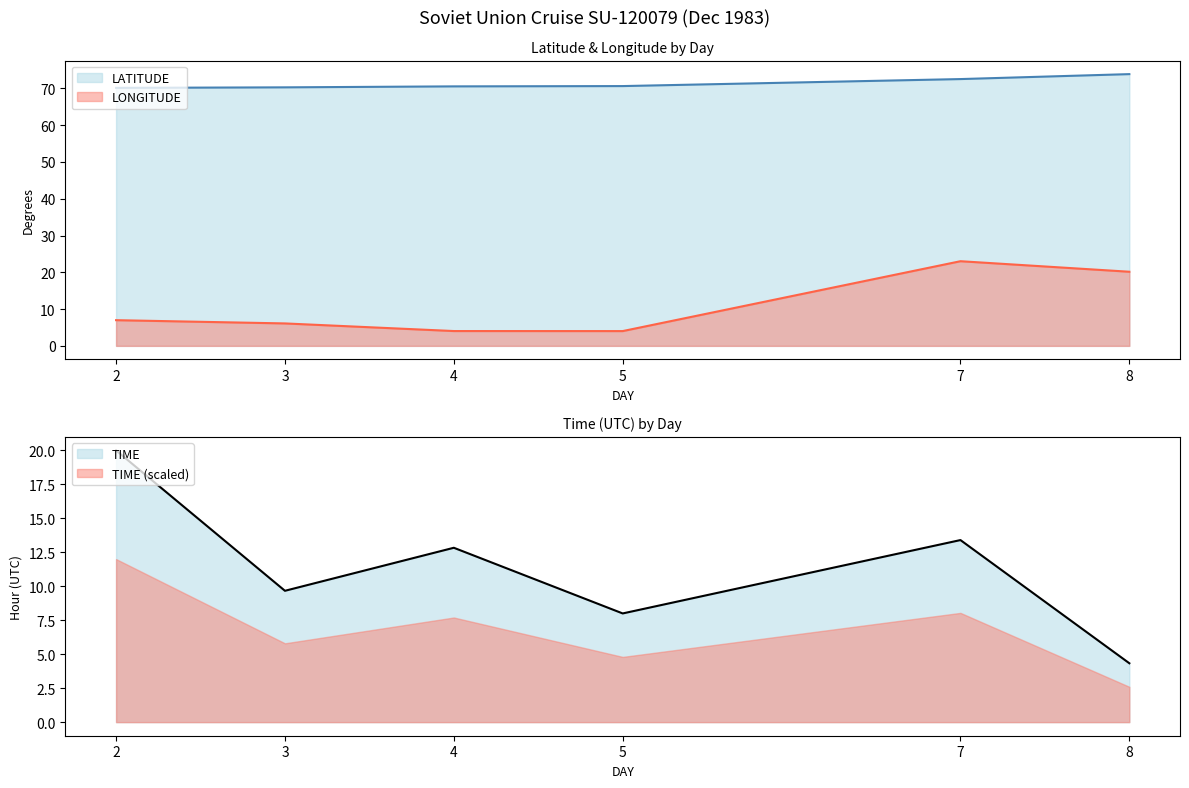

The LATITUDE series shows 73.9 at 8. True or false?

True